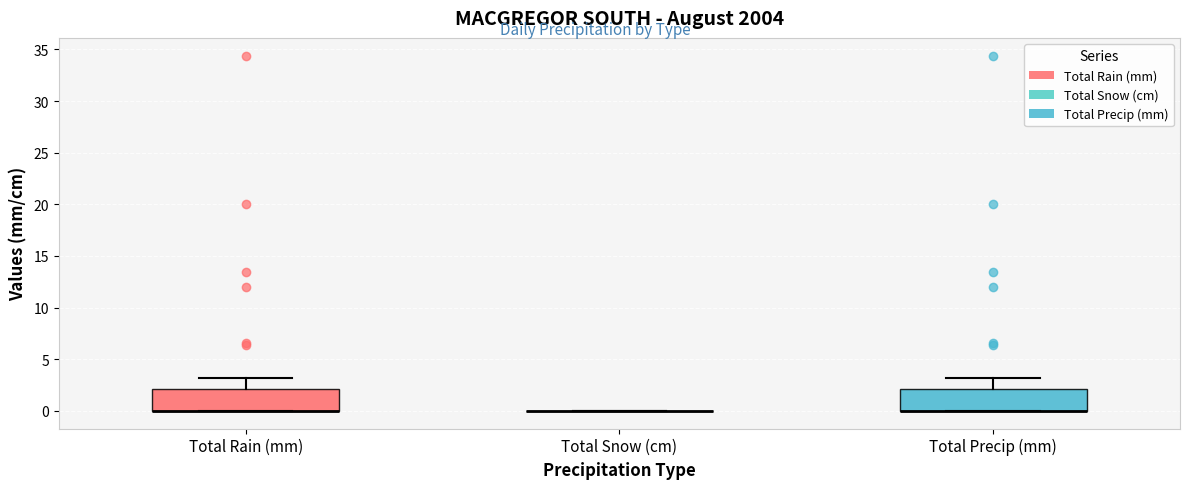

Reading left to right, transcribe this box plot: for each box, give where its median line is, the range the box spans, and where its two whiskers end, as read against the y-axis. The values are not printed on the chart, so give them approximately, as read against the axis.

Total Rain (mm): median 0 (drawn on the box's lower edge), box 0 to 2, whiskers 0 to 3
Total Snow (cm): box collapsed to a line at 0, whiskers 0 to 0
Total Precip (mm): median 0 (drawn on the box's lower edge), box 0 to 2, whiskers 0 to 3